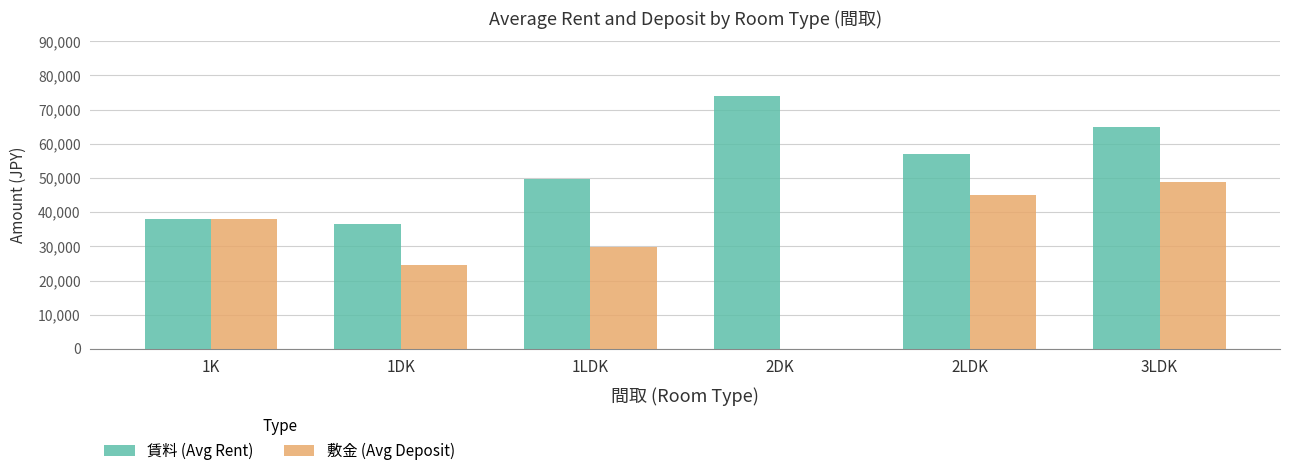

Is the value of 賃料 (Avg Rent) at 1LDK greater than the value of 敷金 (Avg Deposit) at 2DK?

Yes